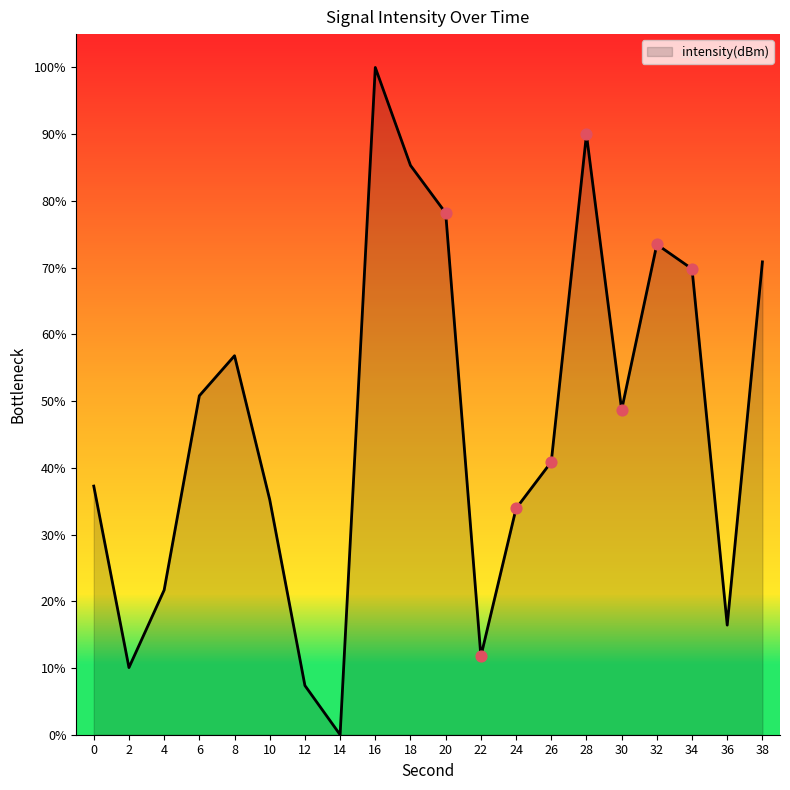

Approximately how many times larger is the value at 4 compared to 32?

0.3